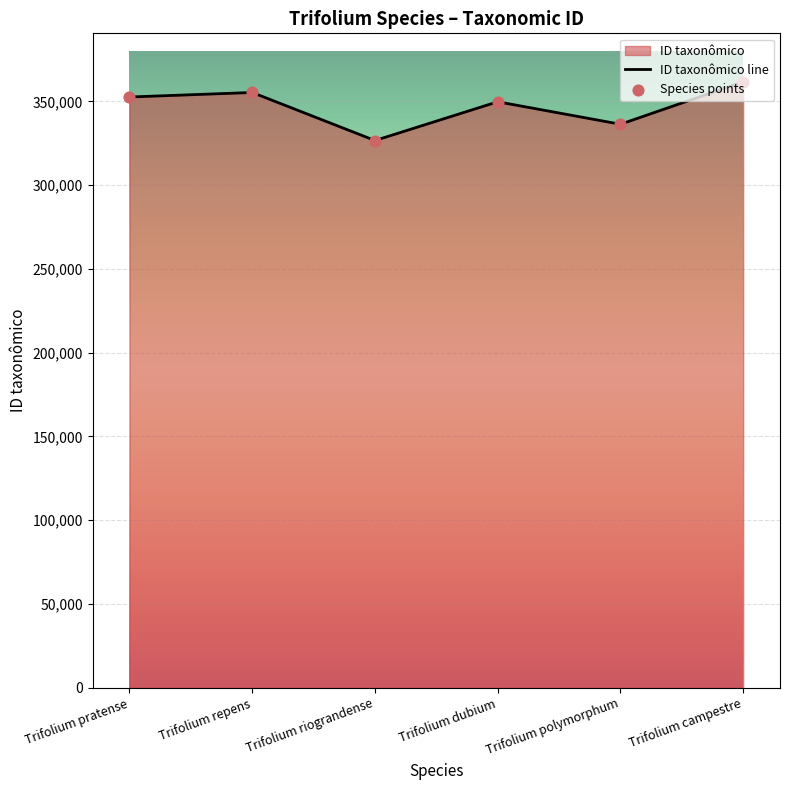

What is the total value across all series at Trifolium campestre?

723396